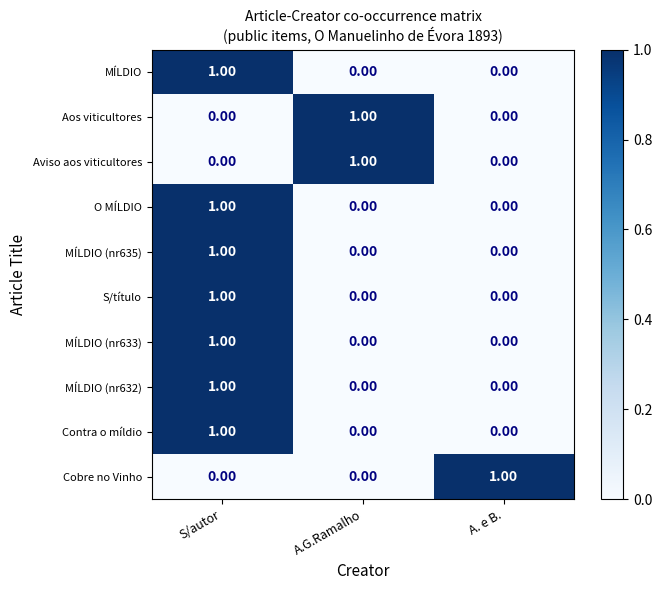

Is the value of O MÍLDIO at S/autor greater than the value of MÍLDIO (nr632) at A. e B.?

Yes